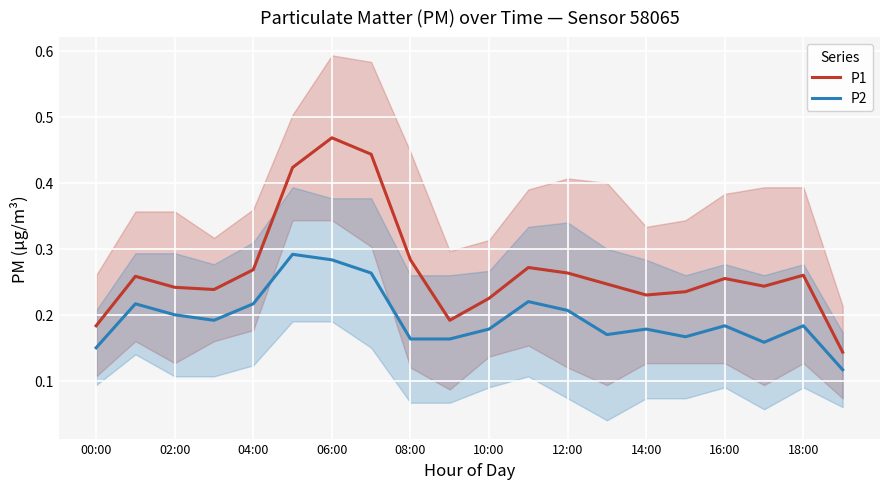

Is the value of P1 at 08:00 greater than the value of P2 at 08:00?

Yes